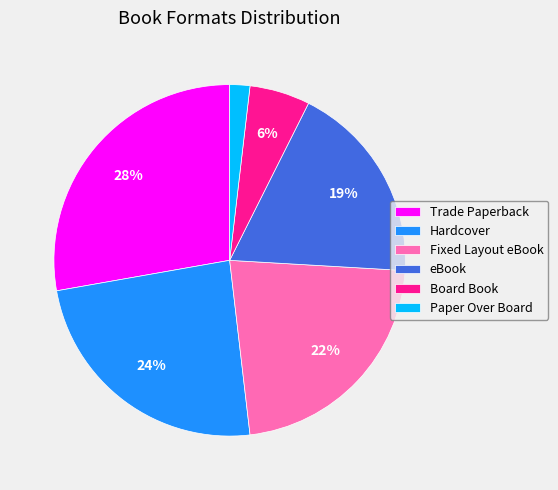

What is the ratio of the value at eBook to the value at Hardcover?

0.8